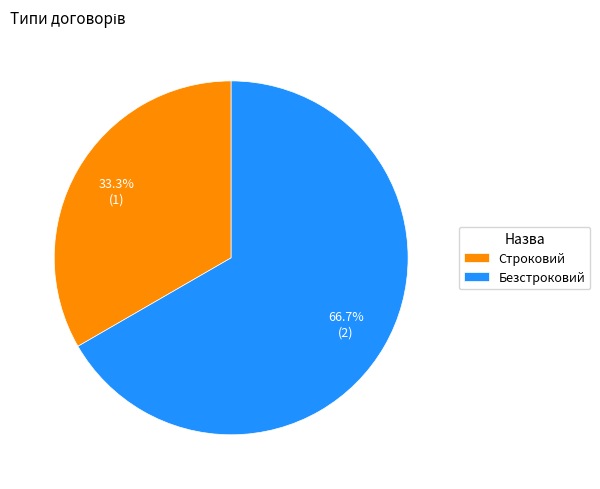

What is the smallest slice in the pie chart?

Строковий